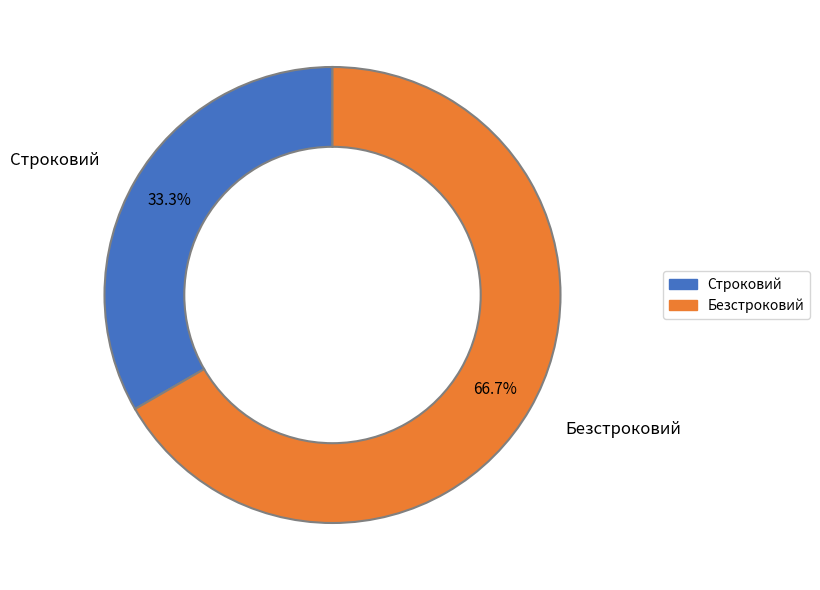

Does Строковий represent more than half of the total?

No